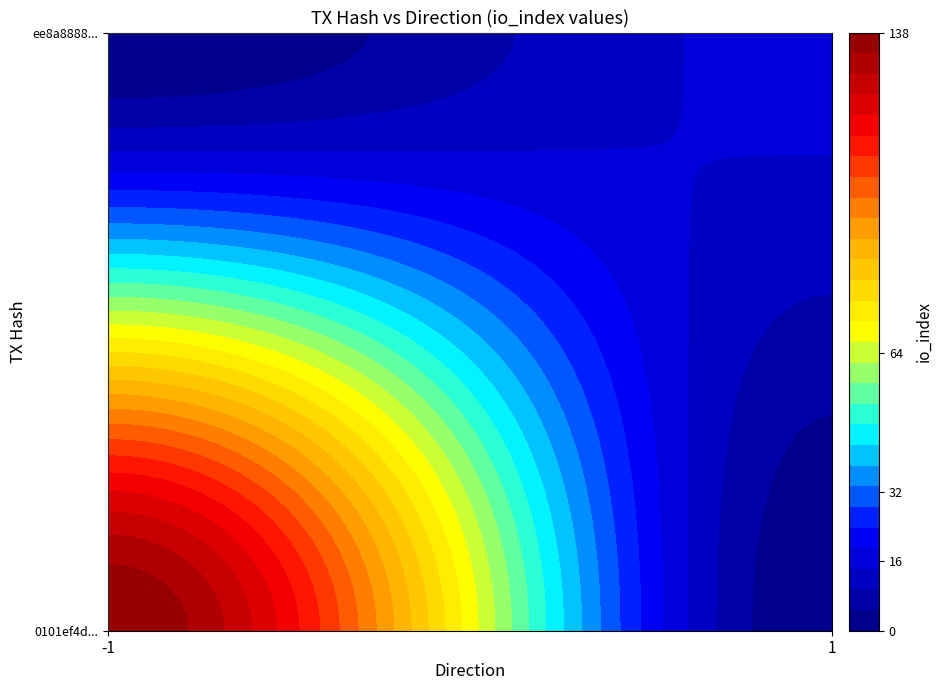

The value of ee8a888878d454995ab695fe5503be019139f1d at io_index is 10. True or false?

False